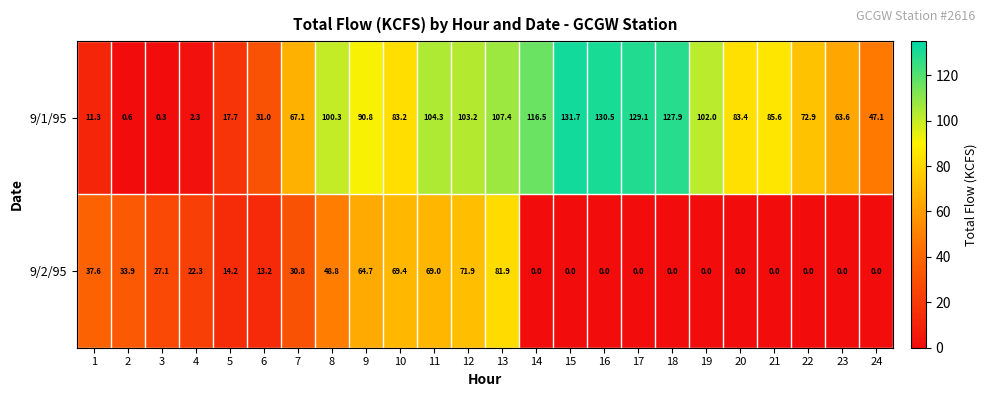

Rank the categories by 9/1/95 value from lowest to highest.

3, 2, 4, 1, 5, 6, 24, 23, 7, 22, 10, 20, 21, 9, 8, 19, 12, 11, 13, 14, 18, 17, 16, 15